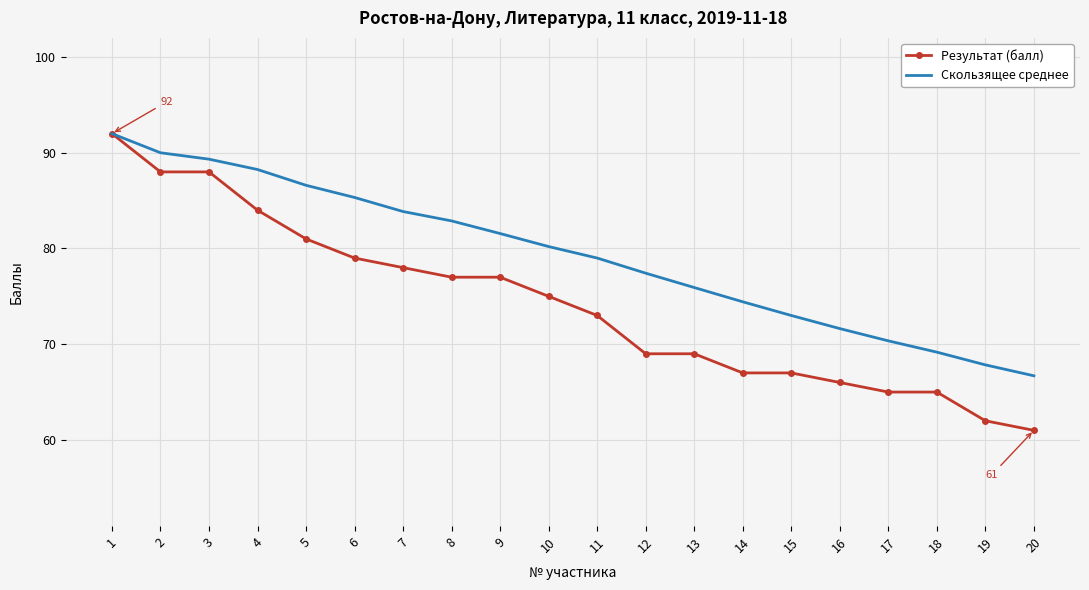

Which series has the largest range (max minus min)?

Результат (балл)